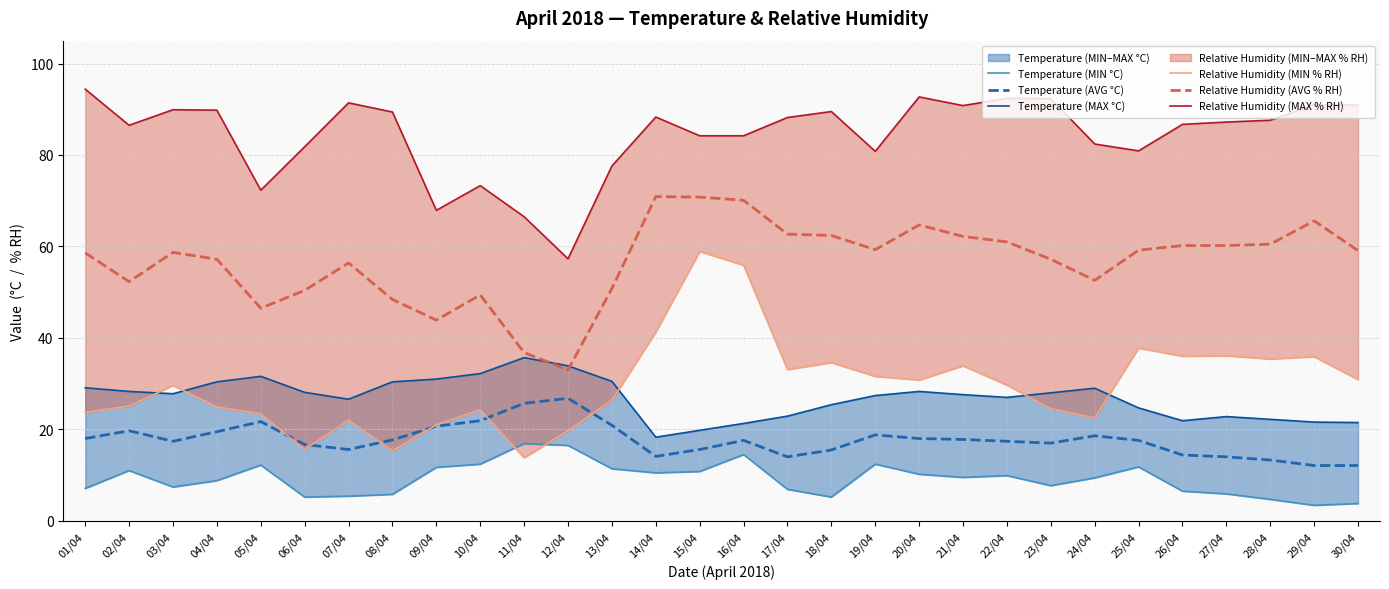

Reading left to right, transcribe all the data shown in this chart.

Temperature (MIN °C): 01/04=7.1	02/04=11.0	03/04=7.4	04/04=8.8	05/04=12.2	06/04=5.2	07/04=5.4	08/04=5.8	09/04=11.7	10/04=12.4	11/04=16.9	12/04=16.5	13/04=11.4	14/04=10.5	15/04=10.8	16/04=14.5	17/04=6.9	18/04=5.2	19/04=12.4	20/04=10.2	21/04=9.5	22/04=9.9	23/04=7.7	24/04=9.4	25/04=11.8	26/04=6.5	27/04=5.9	28/04=4.7	29/04=3.4	30/04=3.8
Temperature (AVG °C): 01/04=18.0	02/04=19.7	03/04=17.4	04/04=19.5	05/04=21.7	06/04=16.7	07/04=15.6	08/04=17.7	09/04=20.7	10/04=21.9	11/04=25.7	12/04=26.8	13/04=20.9	14/04=14.1	15/04=15.6	16/04=17.6	17/04=14.0	18/04=15.5	19/04=18.8	20/04=18.0	21/04=17.8	22/04=17.4	23/04=17.0	24/04=18.6	25/04=17.6	26/04=14.4	27/04=14.0	28/04=13.3	29/04=12.1	30/04=12.1
Temperature (MAX °C): 01/04=29.1	02/04=28.3	03/04=27.8	04/04=30.4	05/04=31.6	06/04=28.1	07/04=26.6	08/04=30.4	09/04=31.0	10/04=32.2	11/04=35.7	12/04=33.9	13/04=30.5	14/04=18.3	15/04=19.8	16/04=21.3	17/04=22.9	18/04=25.4	19/04=27.4	20/04=28.3	21/04=27.6	22/04=27.0	23/04=28.0	24/04=29.0	25/04=24.7	26/04=21.9	27/04=22.8	28/04=22.2	29/04=21.6	30/04=21.5
Relative Humidity (MIN % RH): 01/04=23.7	02/04=25.1	03/04=29.6	04/04=24.9	05/04=23.4	06/04=15.6	07/04=22.0	08/04=15.3	09/04=21.0	10/04=24.3	11/04=13.8	12/04=19.7	13/04=26.4	14/04=41.3	15/04=58.9	16/04=55.9	17/04=33.1	18/04=34.6	19/04=31.6	20/04=30.8	21/04=33.9	22/04=29.7	23/04=24.5	24/04=22.5	25/04=37.8	26/04=36.0	27/04=36.1	28/04=35.4	29/04=35.9	30/04=30.9
Relative Humidity (AVG % RH): 01/04=58.6	02/04=52.3	03/04=58.7	04/04=57.2	05/04=46.5	06/04=50.4	07/04=56.4	08/04=48.4	09/04=43.9	10/04=49.4	11/04=36.8	12/04=33.0	13/04=50.8	14/04=70.9	15/04=70.8	16/04=70.1	17/04=62.7	18/04=62.4	19/04=59.3	20/04=64.7	21/04=62.2	22/04=61.0	23/04=57.2	24/04=52.6	25/04=59.2	26/04=60.2	27/04=60.2	28/04=60.5	29/04=65.6	30/04=59.1
Relative Humidity (MAX % RH): 01/04=94.4	02/04=86.5	03/04=89.9	04/04=89.8	05/04=72.3	06/04=81.8	07/04=91.4	08/04=89.4	09/04=67.9	10/04=73.3	11/04=66.5	12/04=57.3	13/04=77.6	14/04=88.3	15/04=84.2	16/04=84.2	17/04=88.2	18/04=89.5	19/04=80.8	20/04=92.7	21/04=90.8	22/04=92.4	23/04=92.3	24/04=82.4	25/04=80.9	26/04=86.7	27/04=87.2	28/04=87.6	29/04=91.0	30/04=90.9